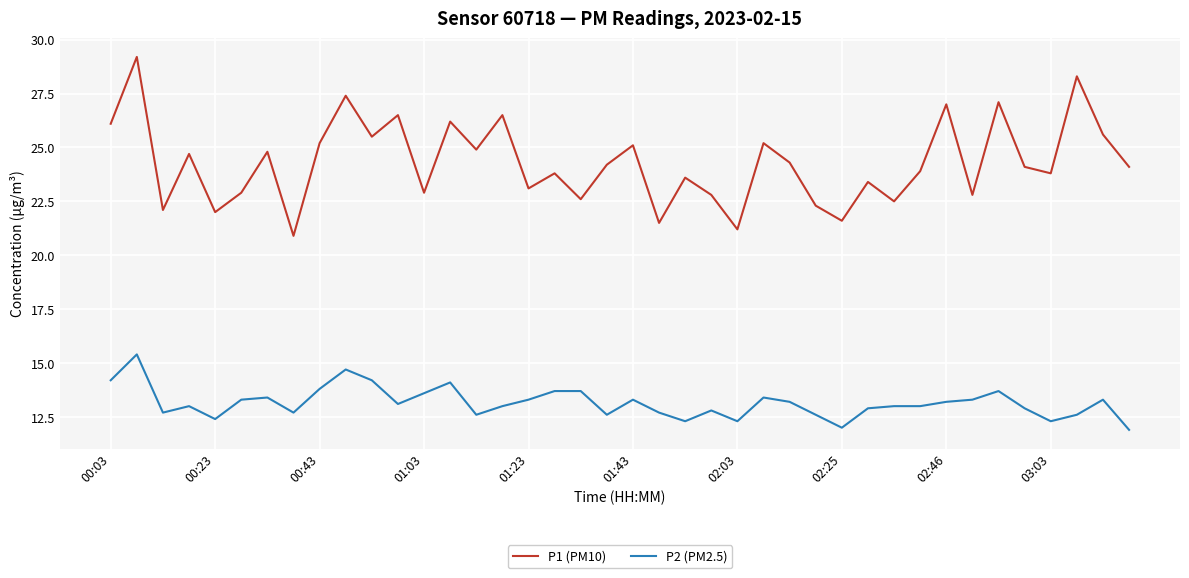

What is the difference between the maximum and minimum values in the P1 (PM10) series?

8.3